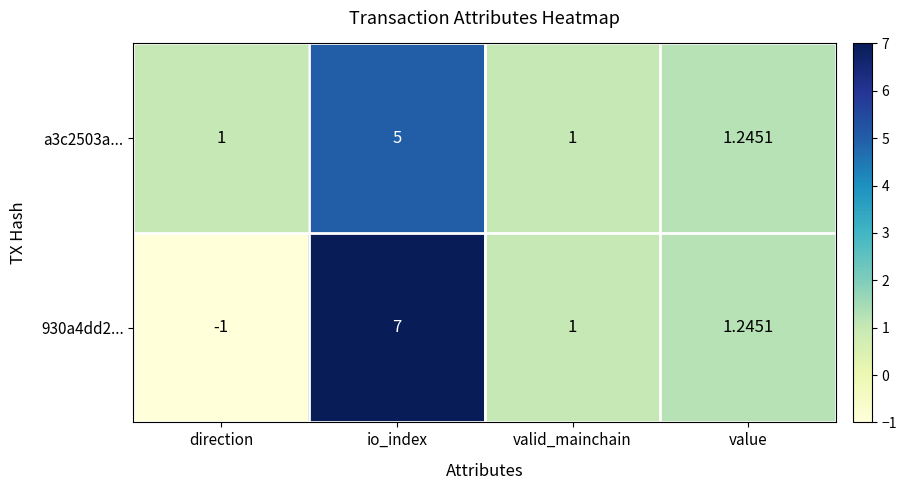

Between io_index and valid_mainchain, which series saw the biggest shift?

930a4dd2...